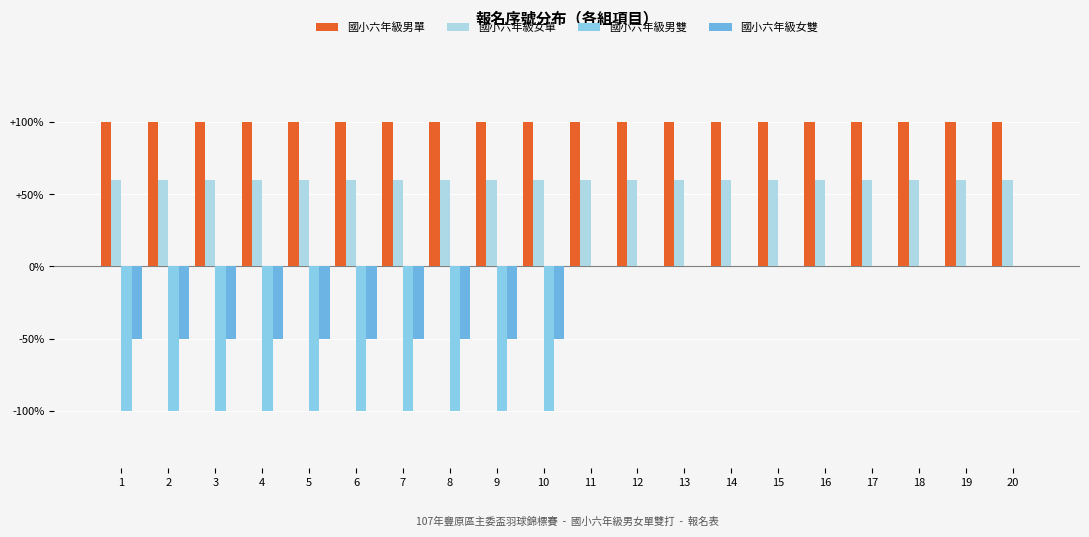

Are the bars horizontal?

No